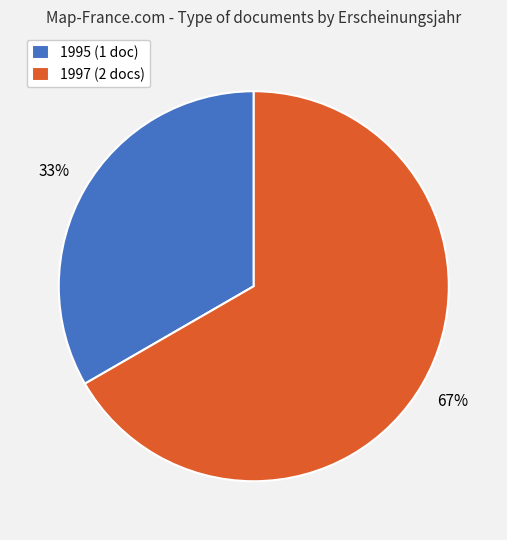

Combined, do 1997 (2 docs) and 1995 (1 doc) account for over 50%?

Yes